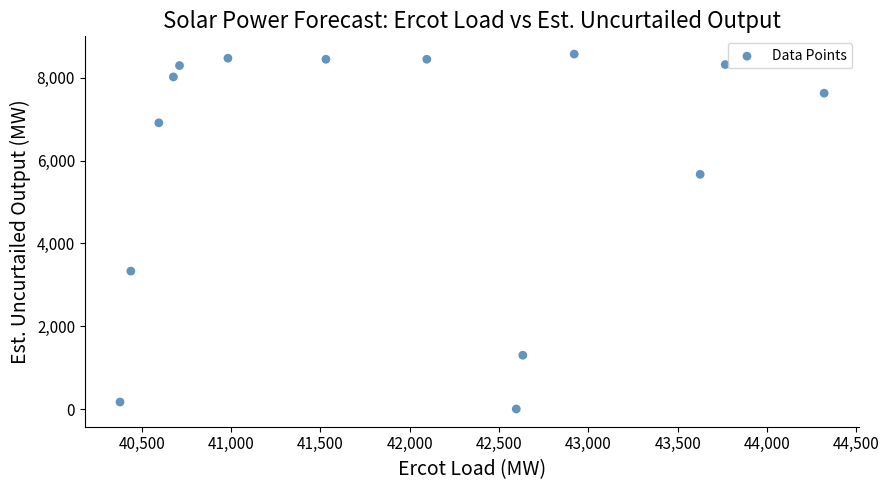

What Y value in the scatter plot is closest to 4286?

3332.3